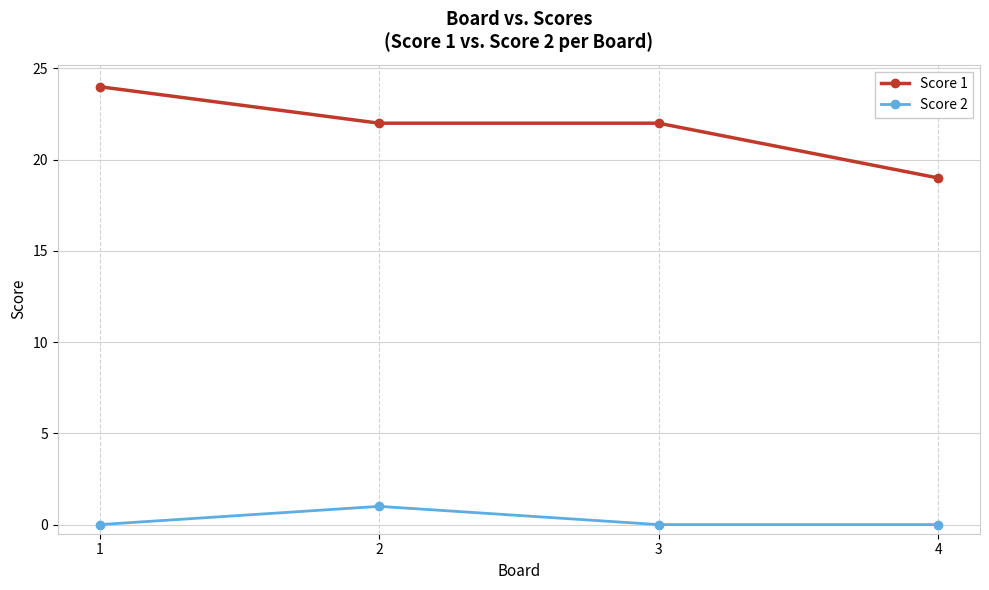

Is this an area chart (filled region under the line)?

No